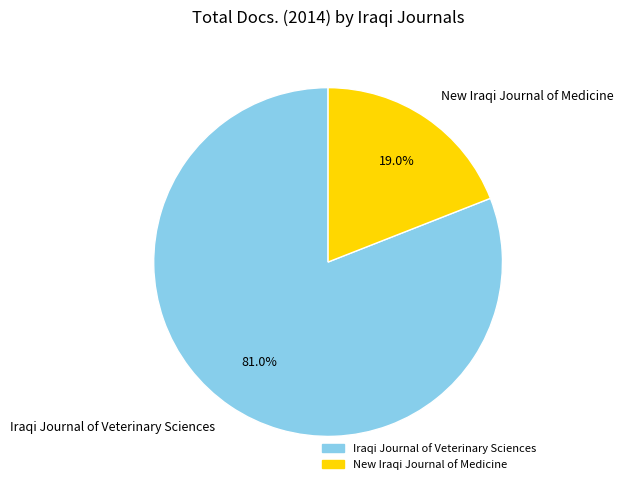

Between Iraqi Journal of Veterinary Sciences and New Iraqi Journal of Medicine, which is larger?

Iraqi Journal of Veterinary Sciences